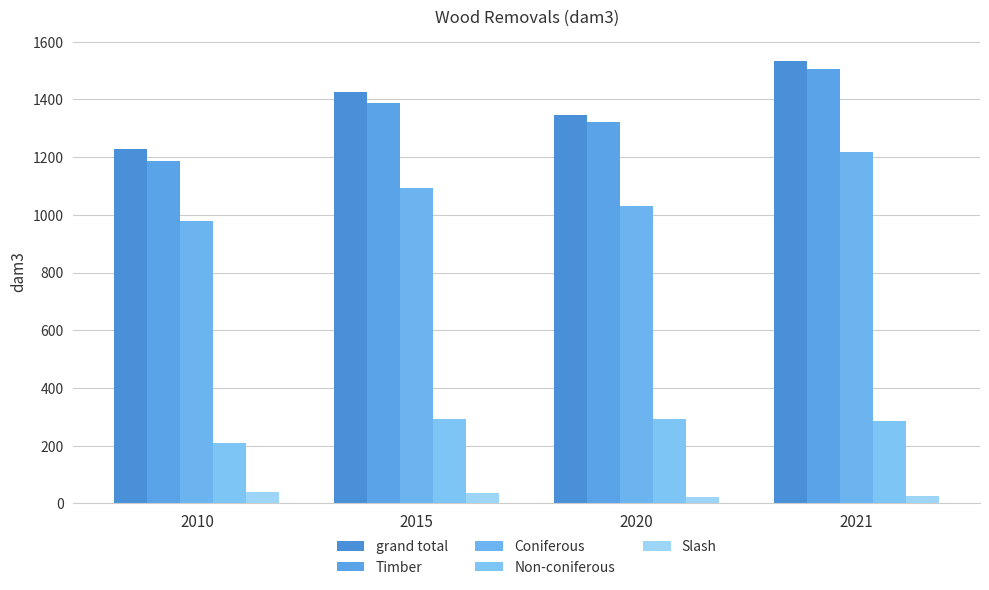

What is the average value of the Coniferous series?

1080.7